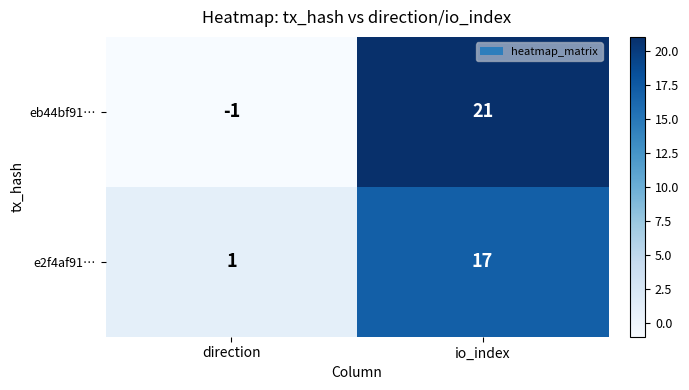

At which category is the sum across all series the highest?

io_index